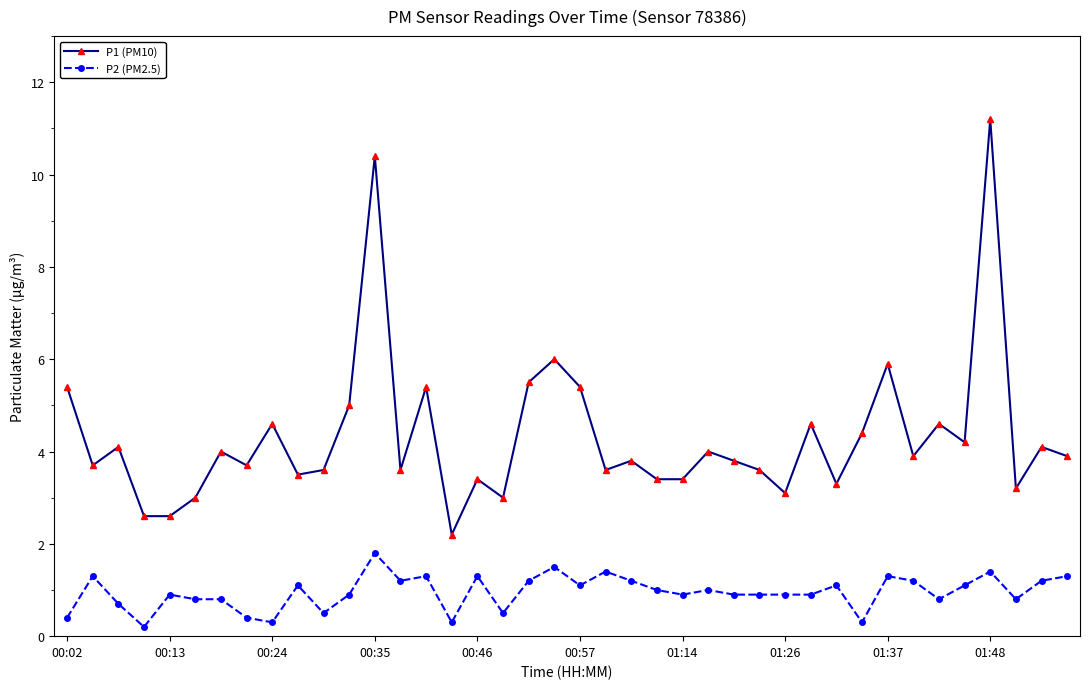

What is the value of the P1 (PM10) point at the 8th from the left?

3.7